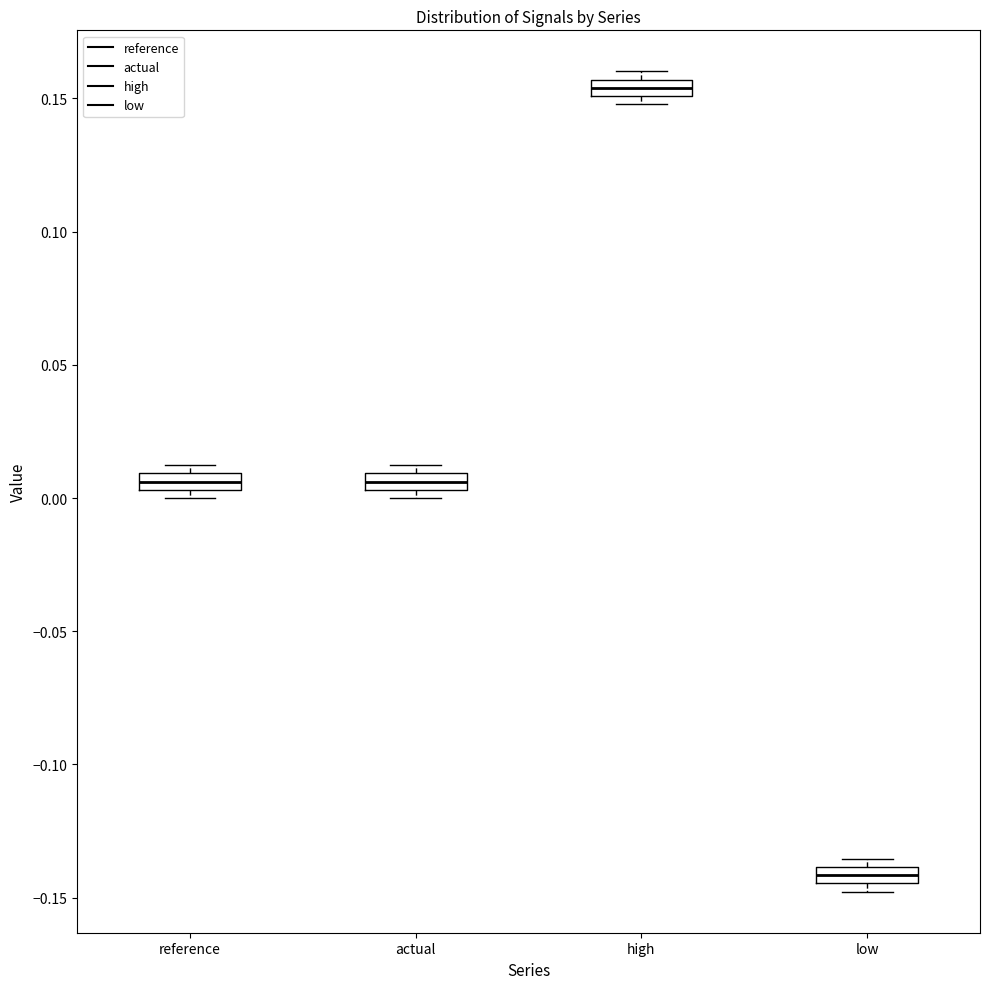

Which box has the highest median line?

high